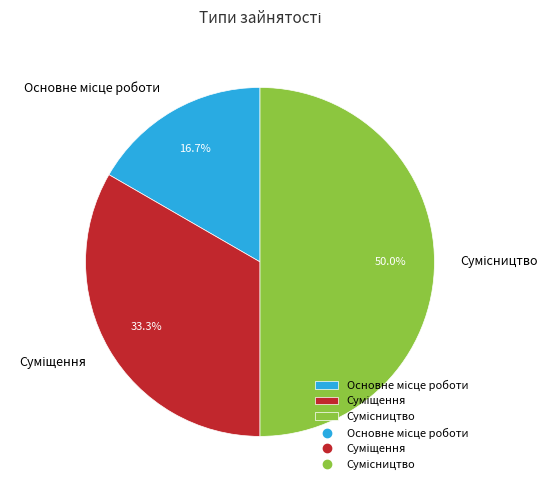

True or false: Суміщення accounts for 33% of the total.

True